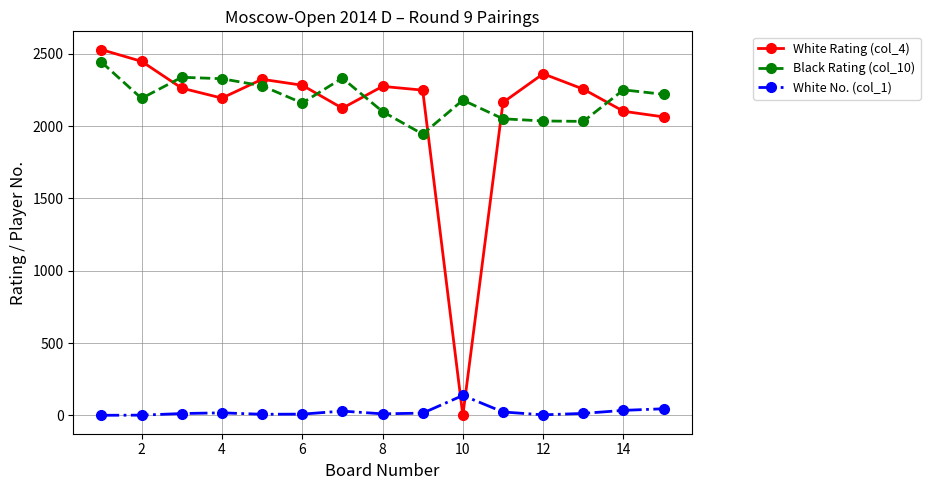

What is the greatest value displayed?

2528